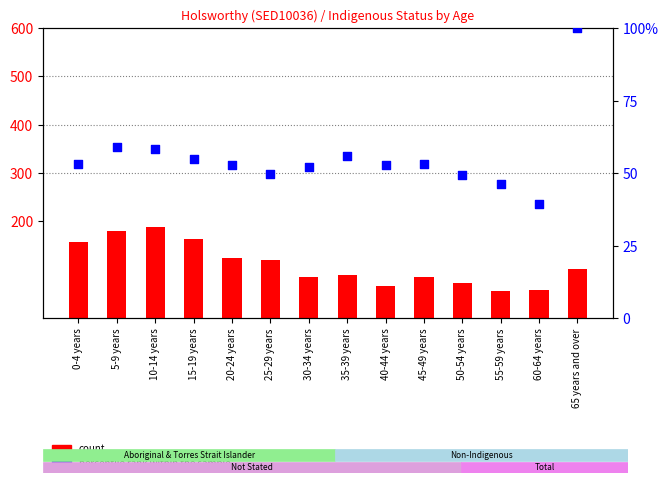

Which series contains the lowest Y value?

percentile rank within the sample